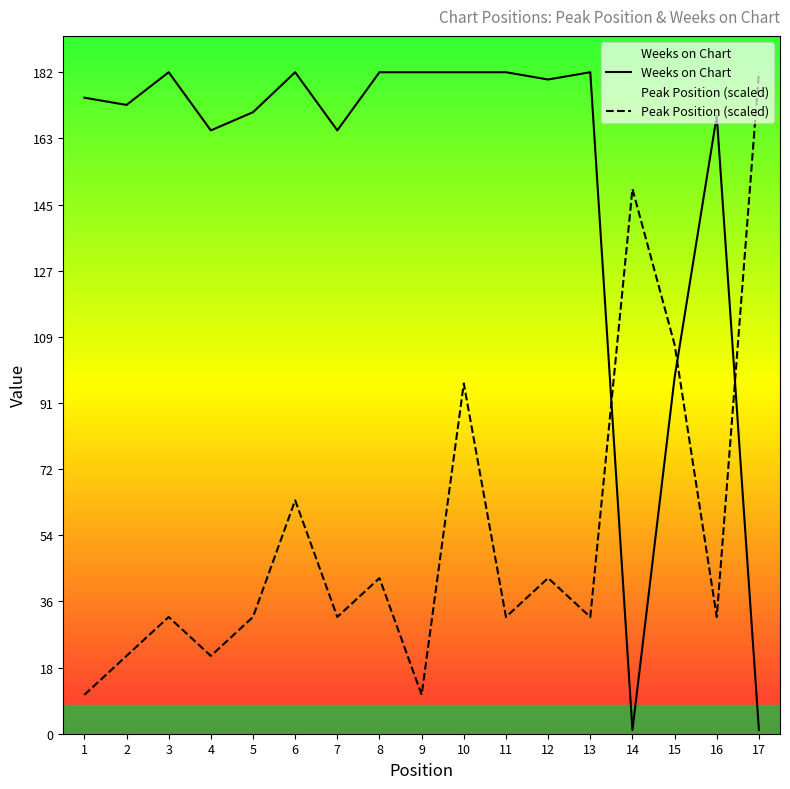

The Weeks on Chart series shows 98.0 at 15. True or false?

True